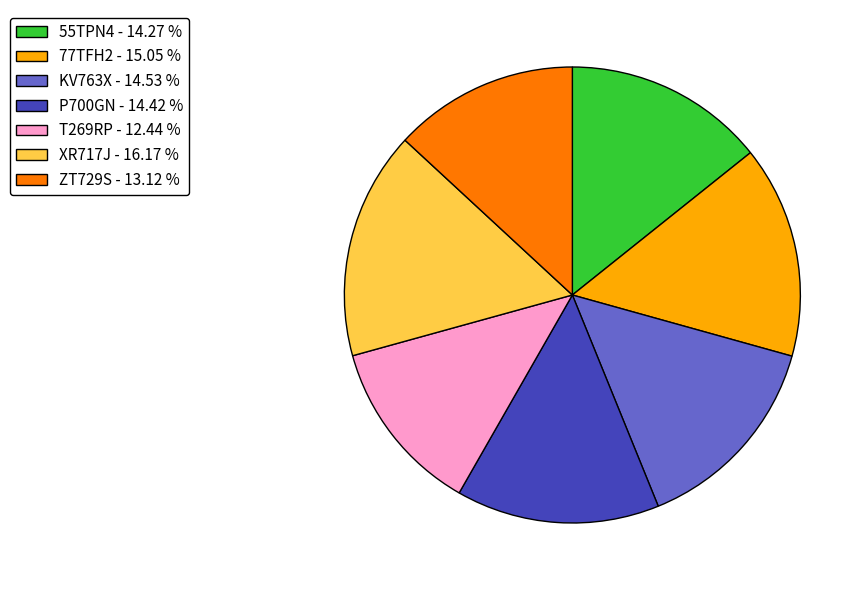

Approximately how many times larger is the value at KV763X - 14.53 % compared to P700GN - 14.42 %?

1.0